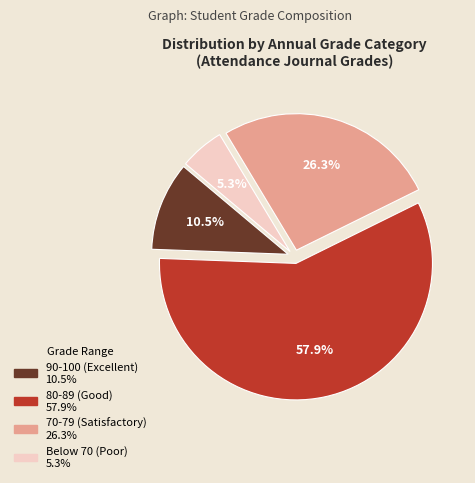

Count the number of slices in the pie.

4